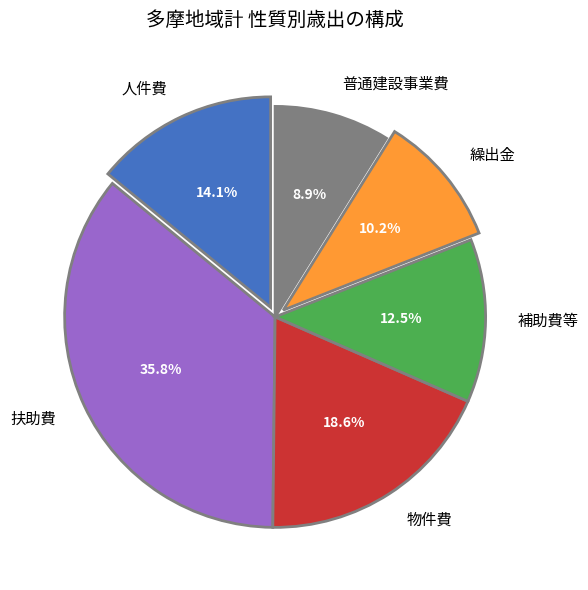

Which has a higher value, 人件費 or 物件費?

物件費